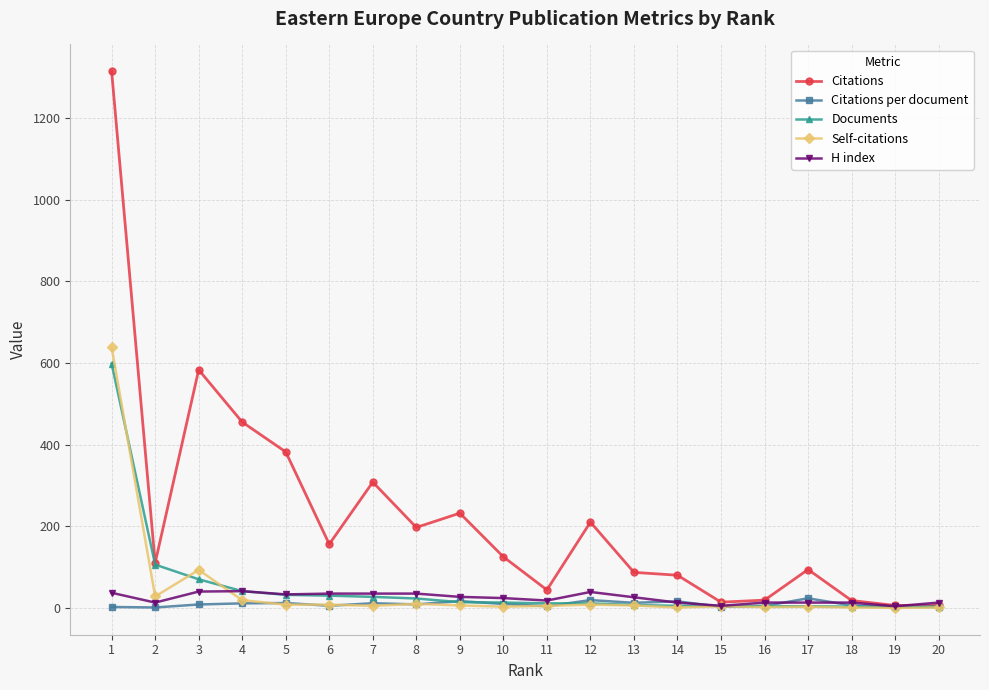

Which series changed the most between 4 and 19?

Citations